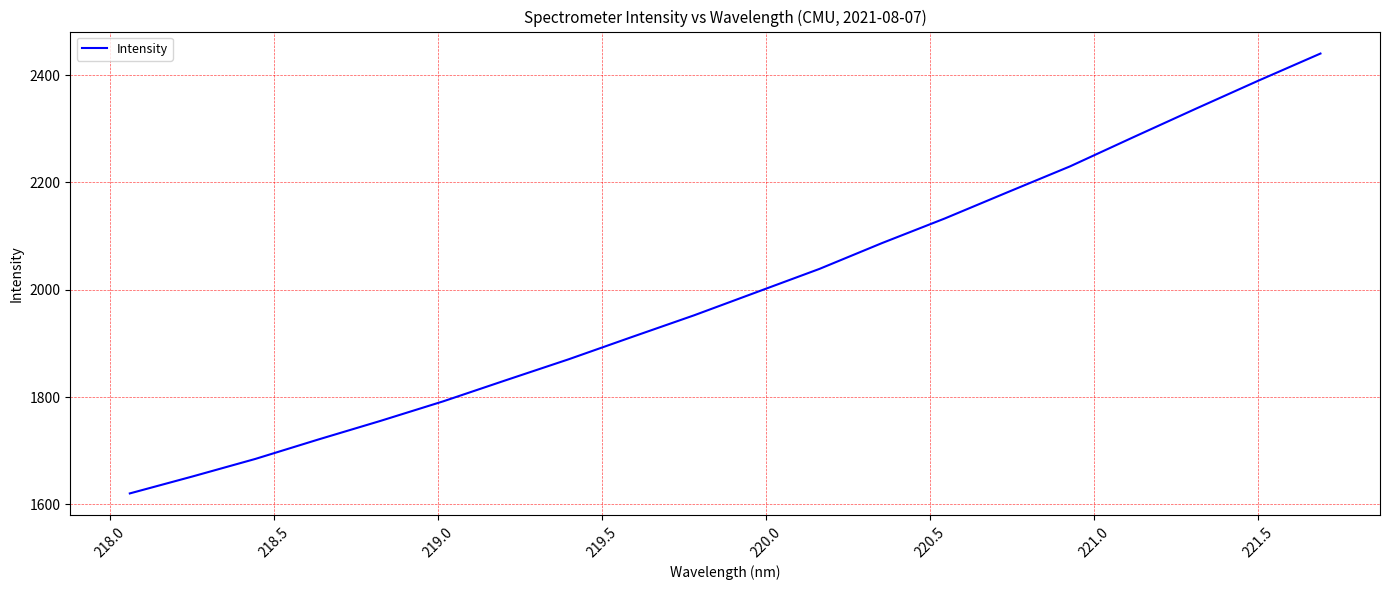

What is the difference between the maximum and minimum values?

820.0